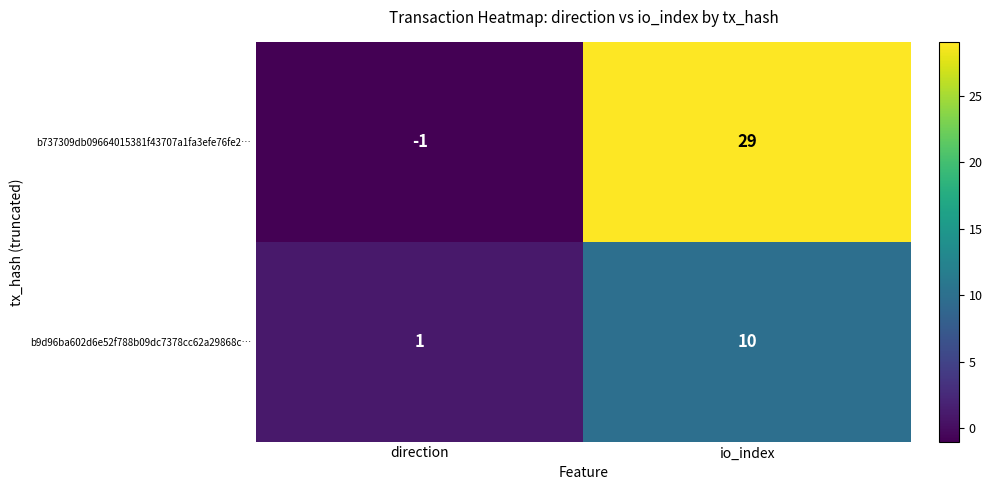

Is it true that b9d96ba602d6e52f788b09dc7378cc62a29868c… equals 10 at io_index?

True